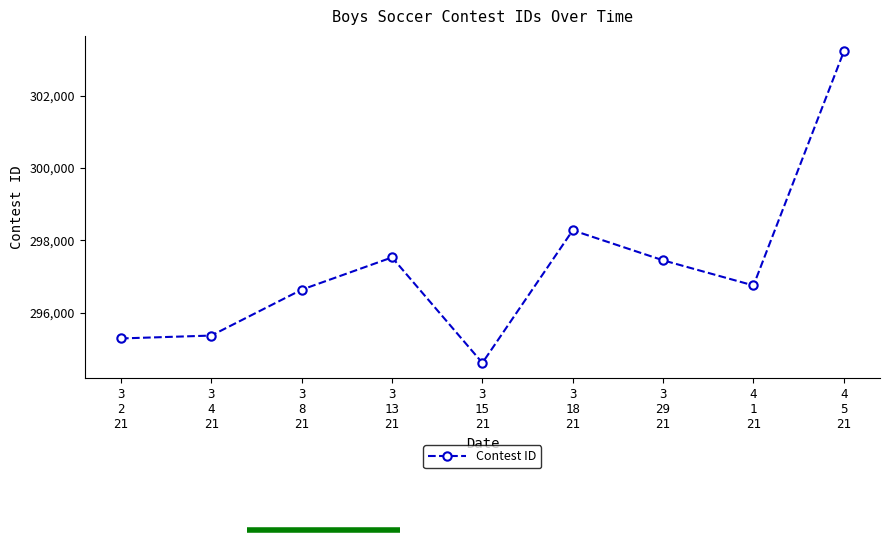

How many lines are shown in the chart?

1